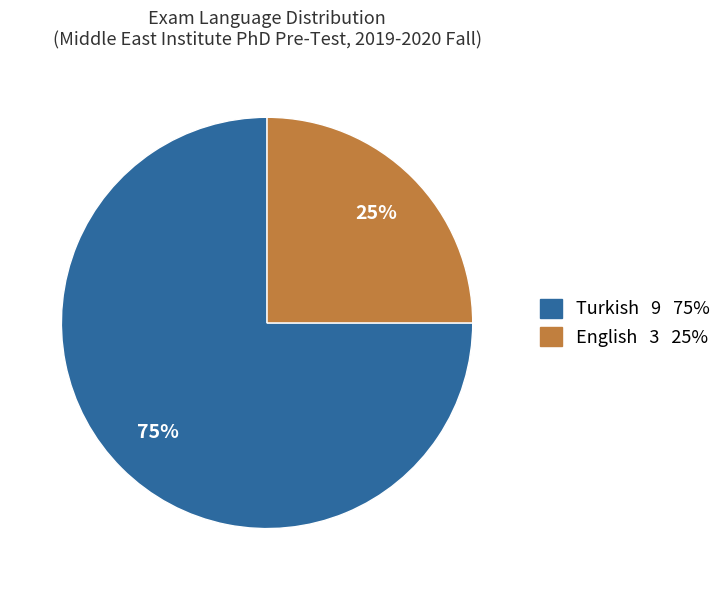

What percentage is the English slice, to the nearest percent?

25%